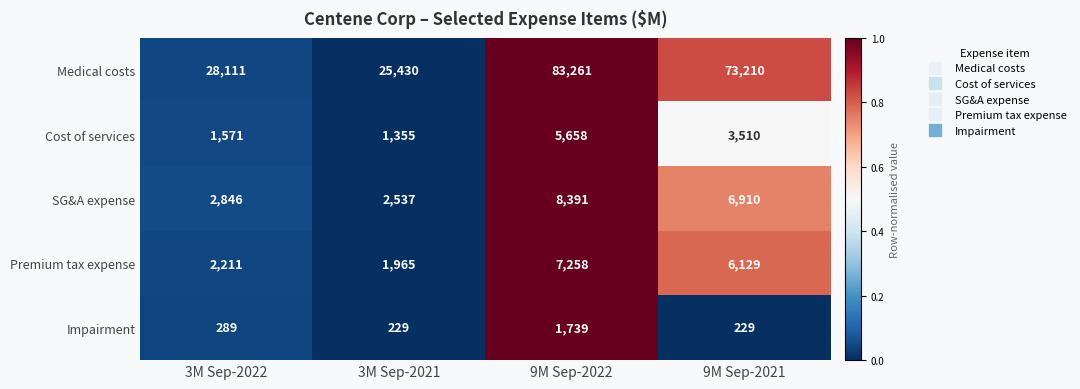

Is it true that Impairment equals 289 at 3M Sep-2022?

True